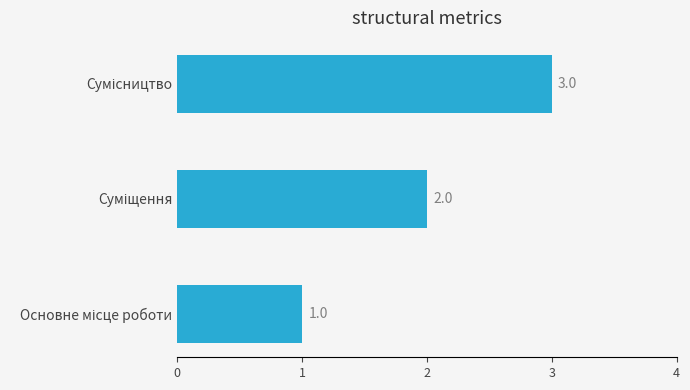

What is the greatest value displayed?

3